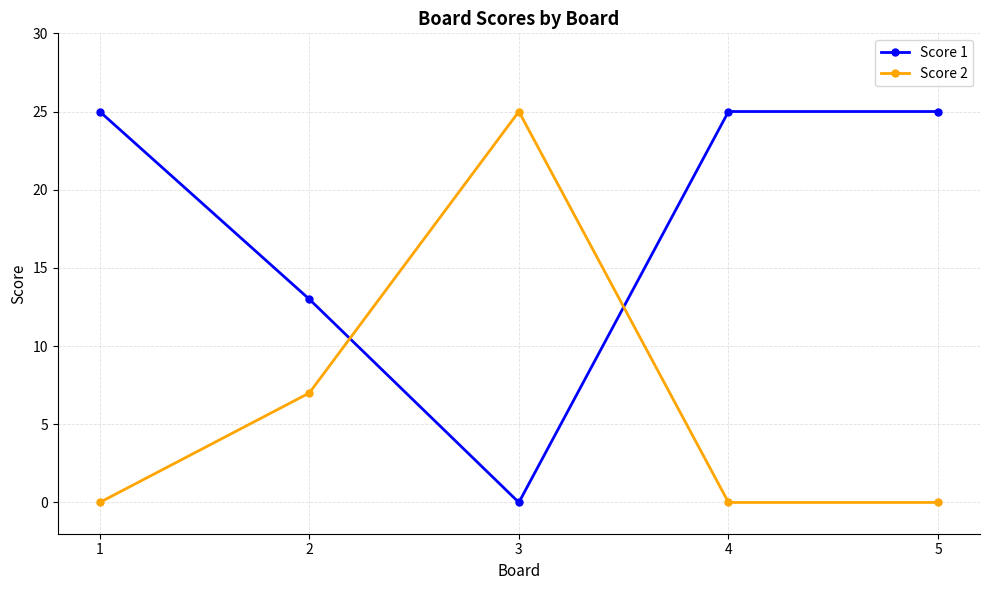

What is the approximate value of Score 2 at 3?

25